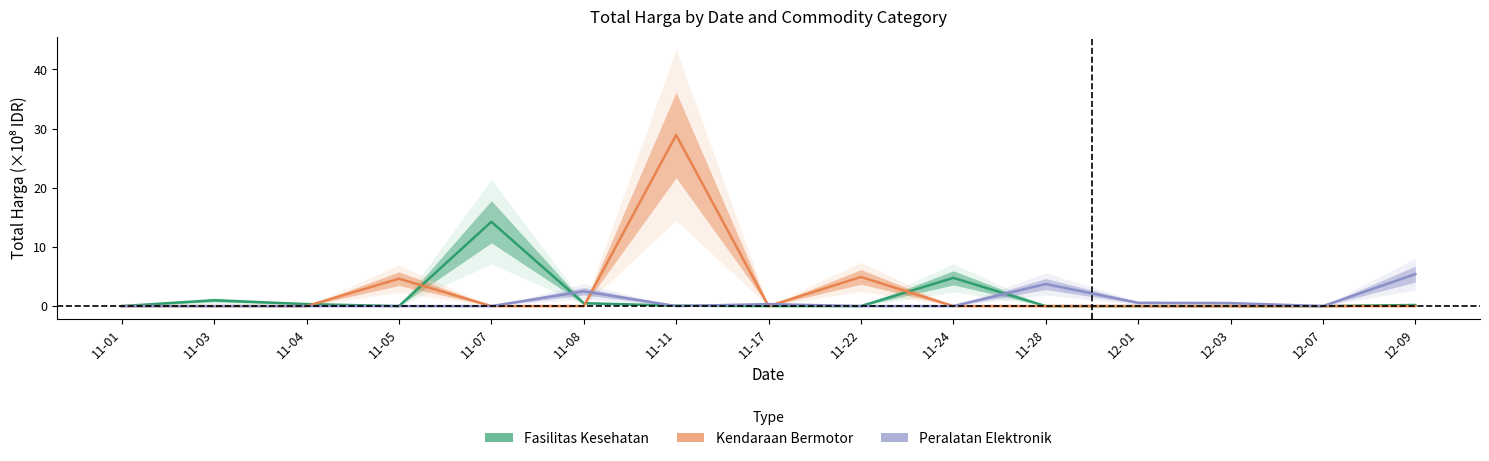

How many intersections are there between Fasilitas Kesehatan and Peralatan Elektronik?

4